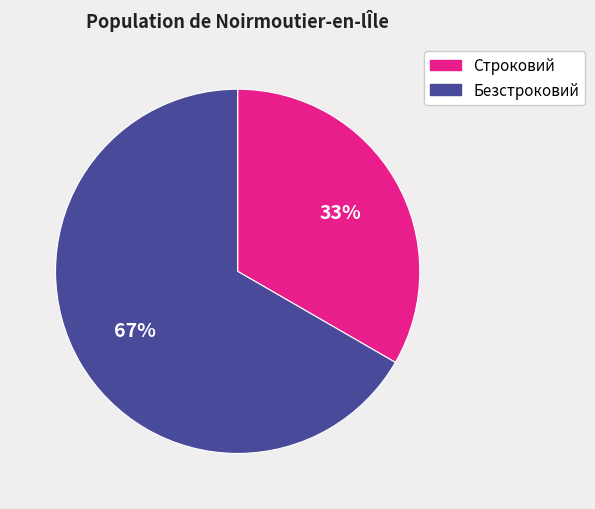

To the nearest percent, what is the average slice percentage?

50%